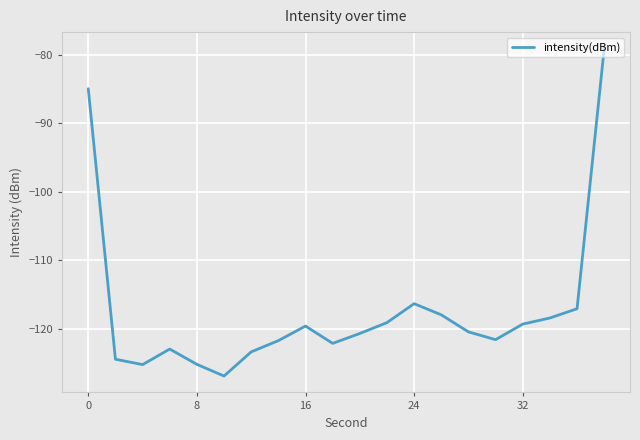

What is the smallest value displayed?

-126.9